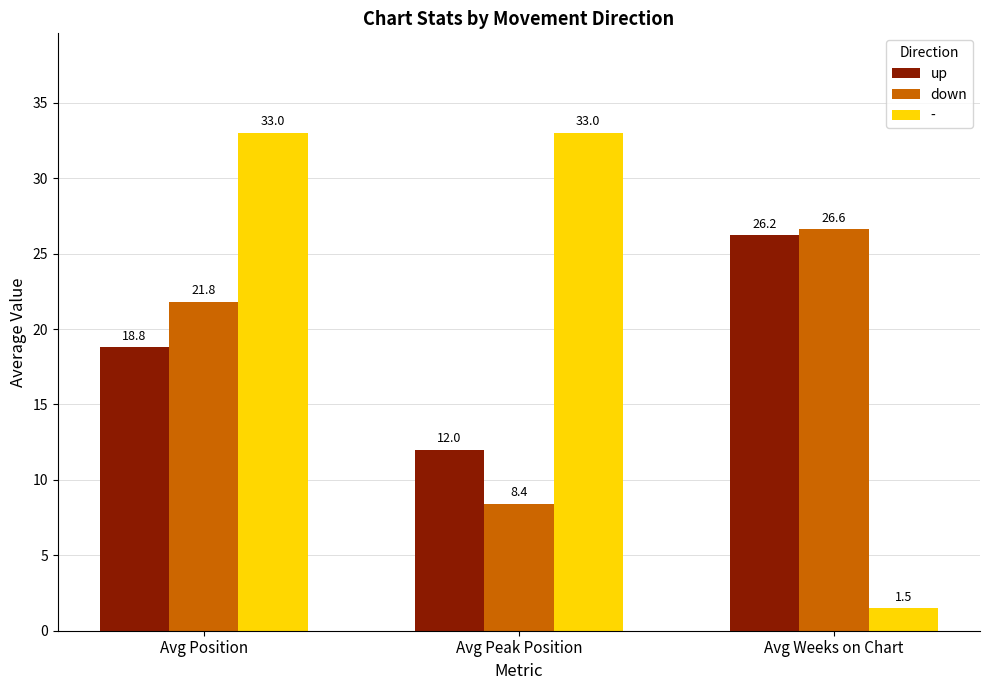

True or false: down has a value of 14.5 at Avg Peak Position.

False